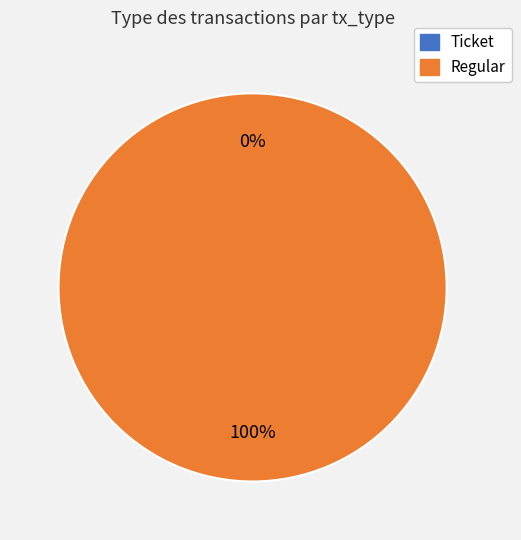

What percentage is the Regular slice, to the nearest percent?

100%